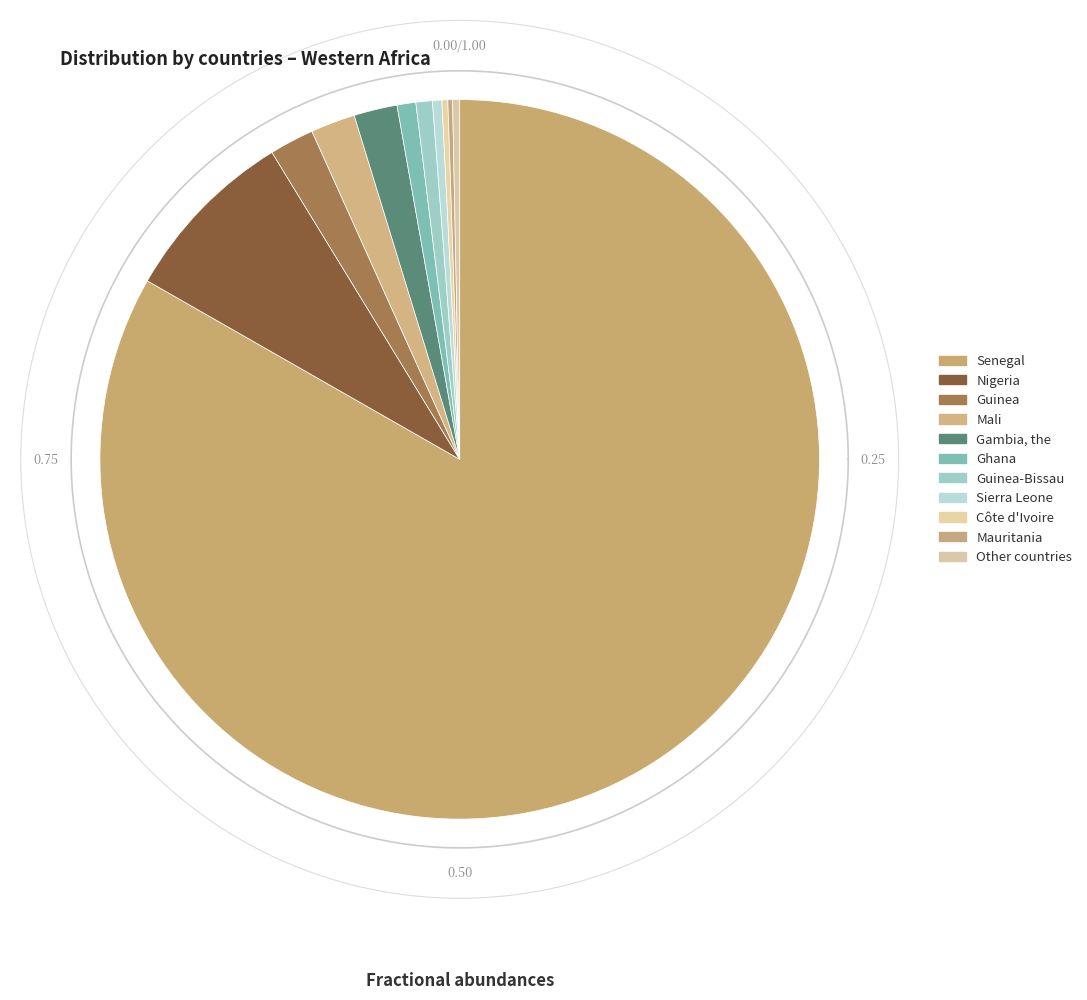

Which category has the smallest portion of the pie?

Mauritania